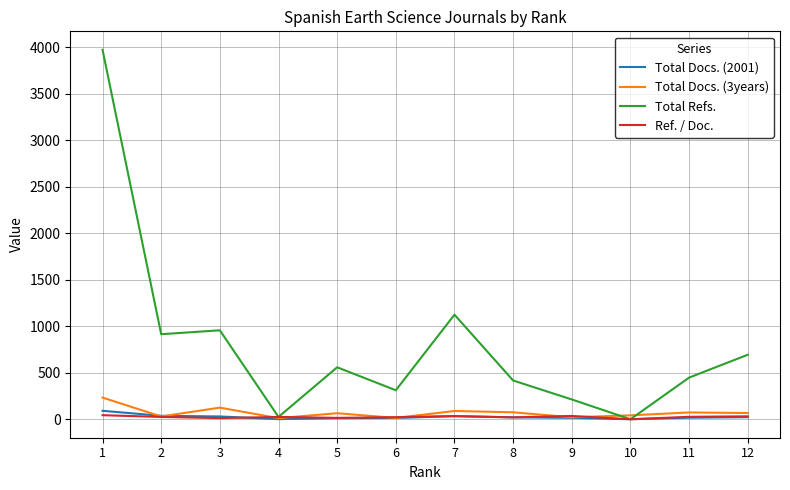

Which series has the largest total across all categories?

Total Refs.